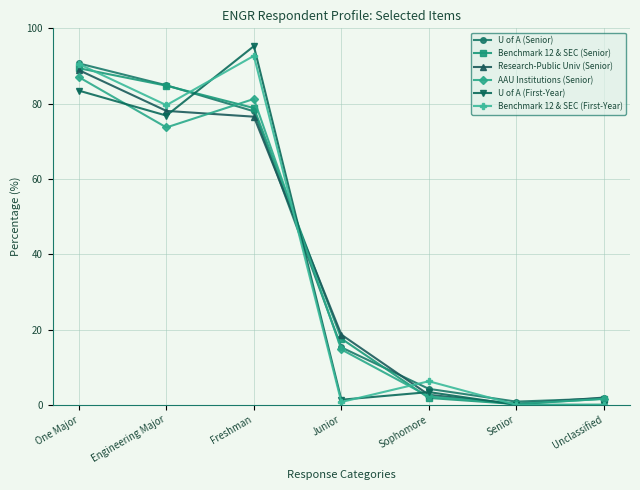

Where is Benchmark 12 & SEC (First-Year) nearest to the value 46?

Engineering Major